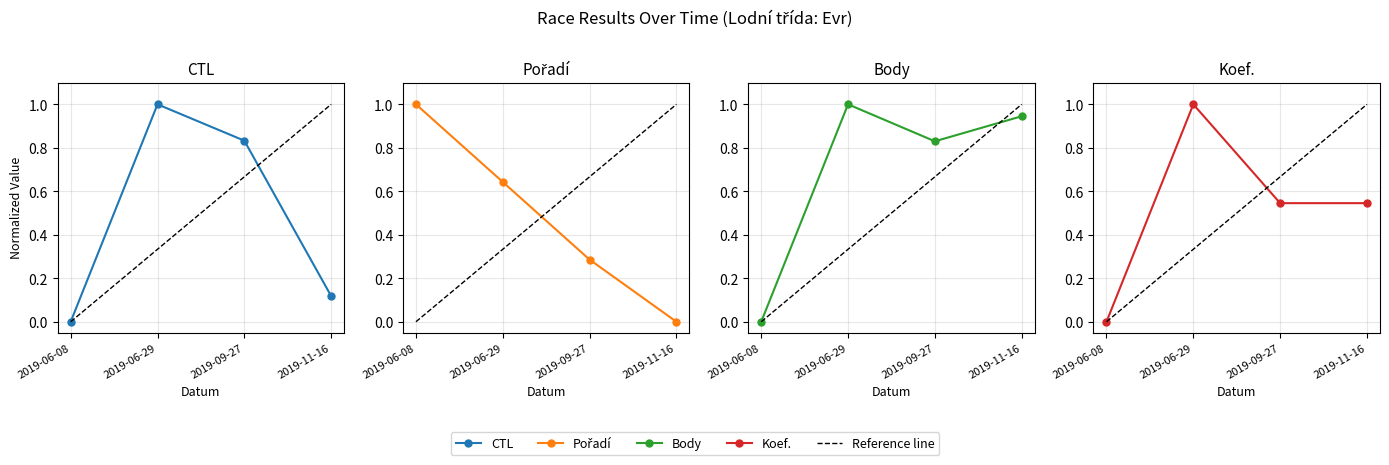

Where is Body nearest to the value 0?

2019-06-08